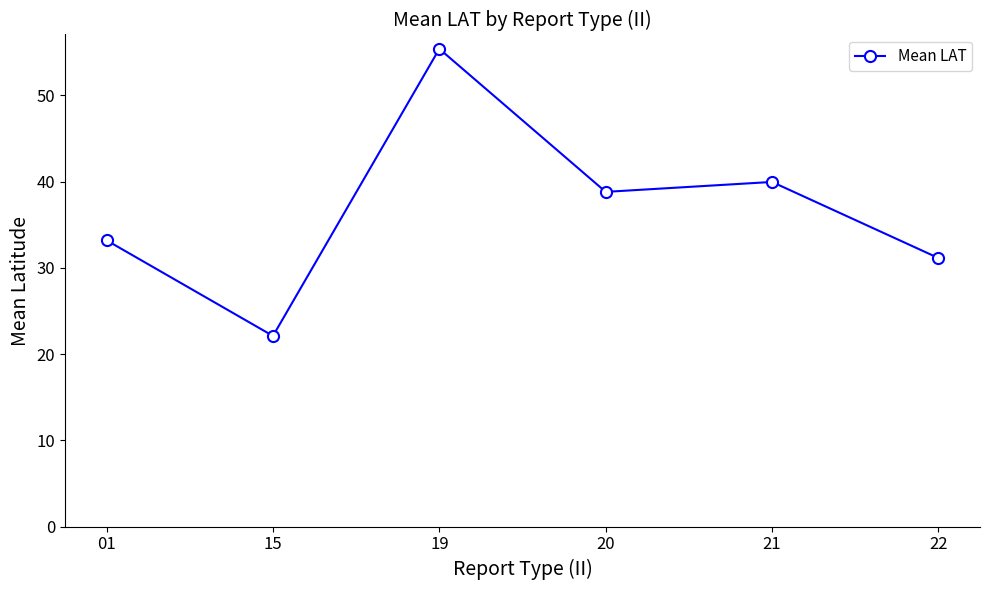

Does the chart display data point markers on the line(s)?

Yes